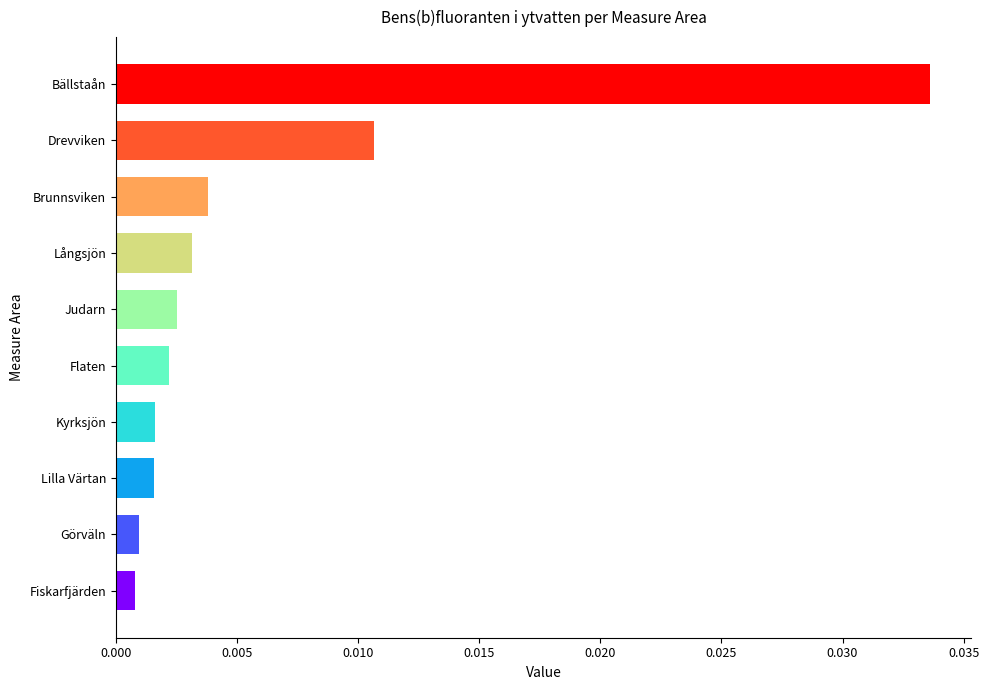

How many bars are there in total?

10